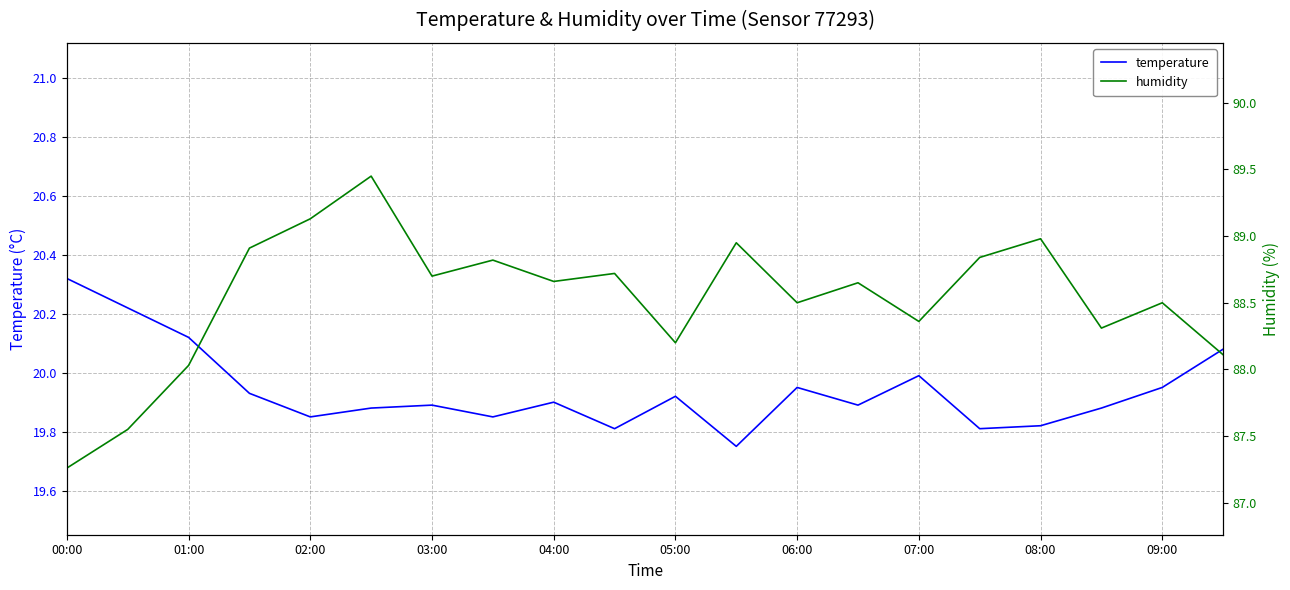

What is the total value across all series at 17?

108.2